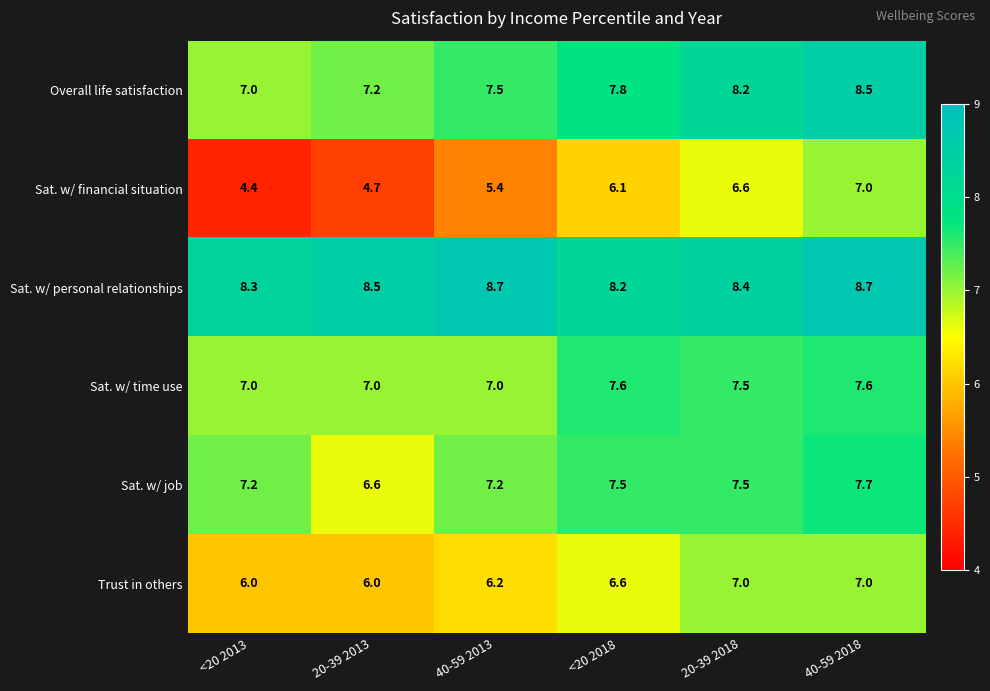

Which series changed the most between 20-39 2013 and 40-59 2013?

Sat. w/ financial situation